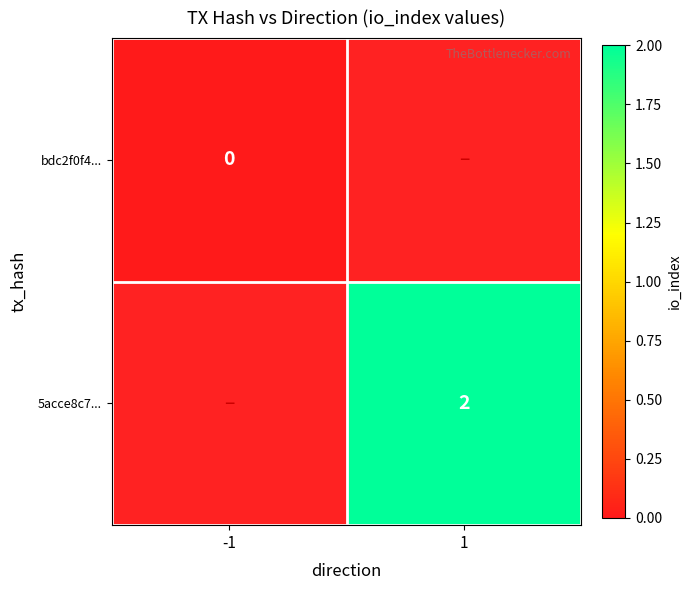

How many categories are shown in the chart?

2